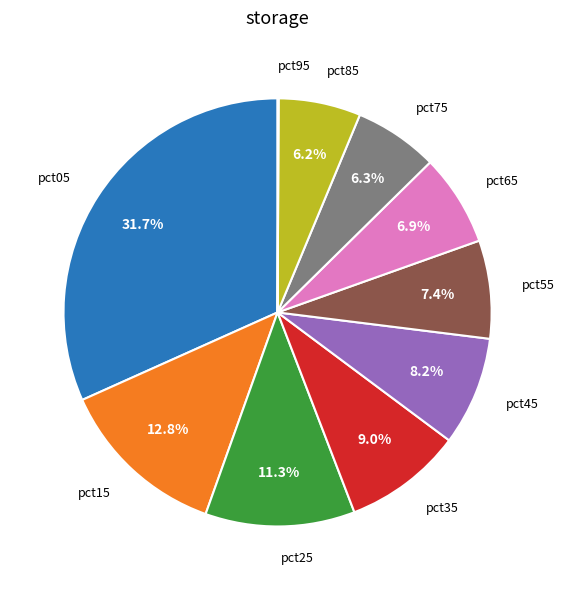

To the nearest percent, what is the difference between the largest and smallest slice percentages?

32%